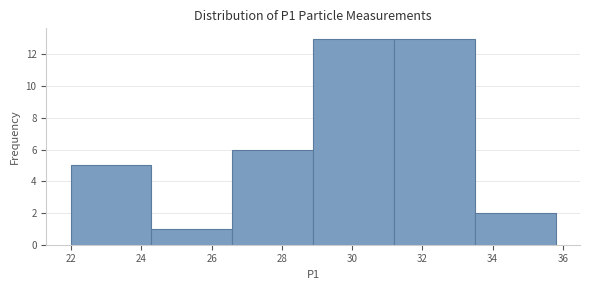

What is the height of the bar covering 31.2 to 33.4 on the x-axis? Neither the bar edges nor the heights are printed on the chart, so give them approximately, as read against the axes.

13